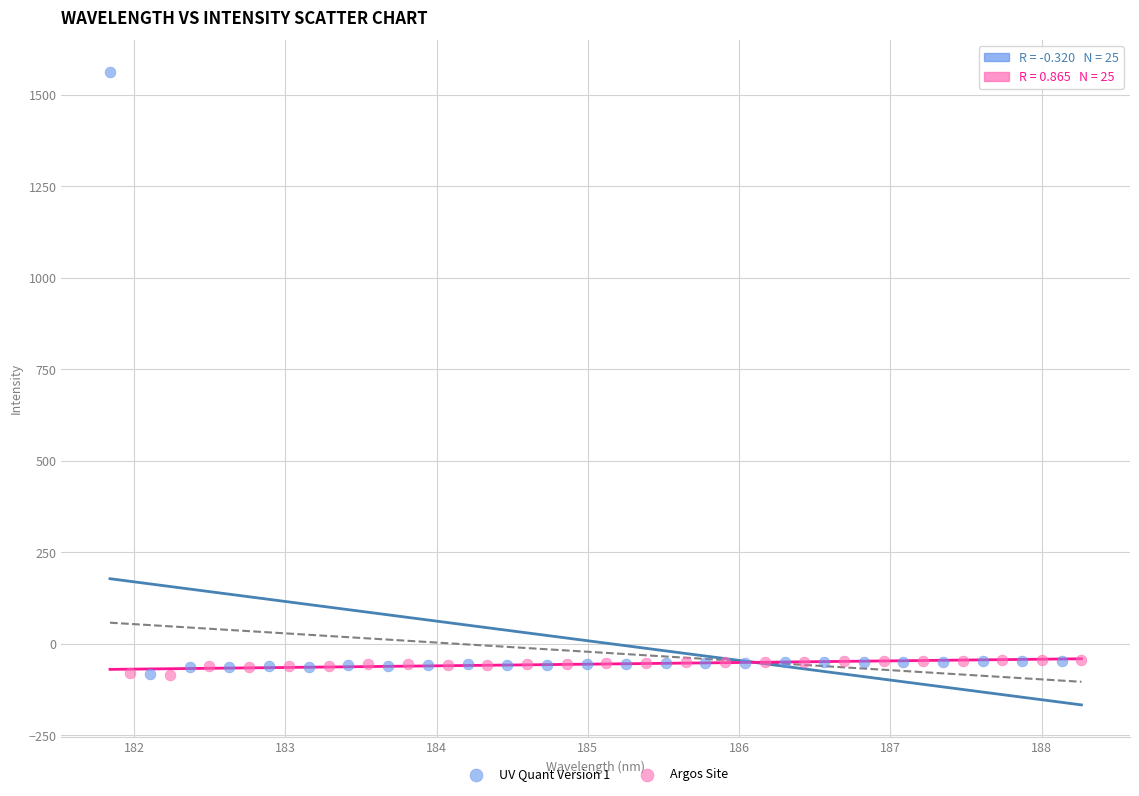

Which series has the largest Y range (max minus min)?

UV Quant Version 1